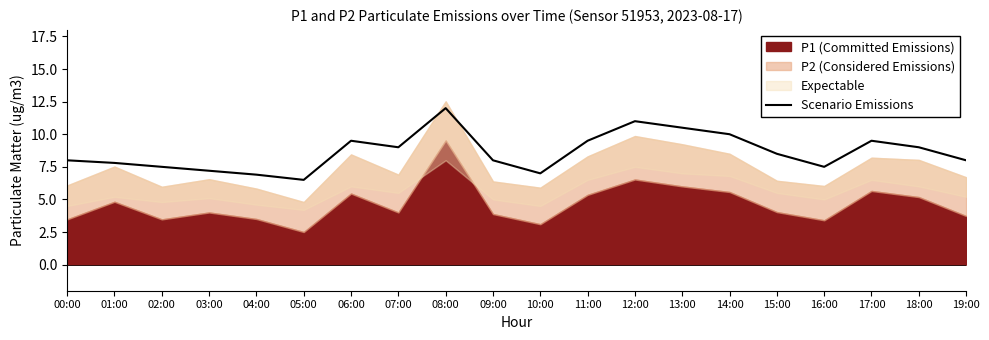

How many interior local valleys (lower than both neighbors) does the data have?

4